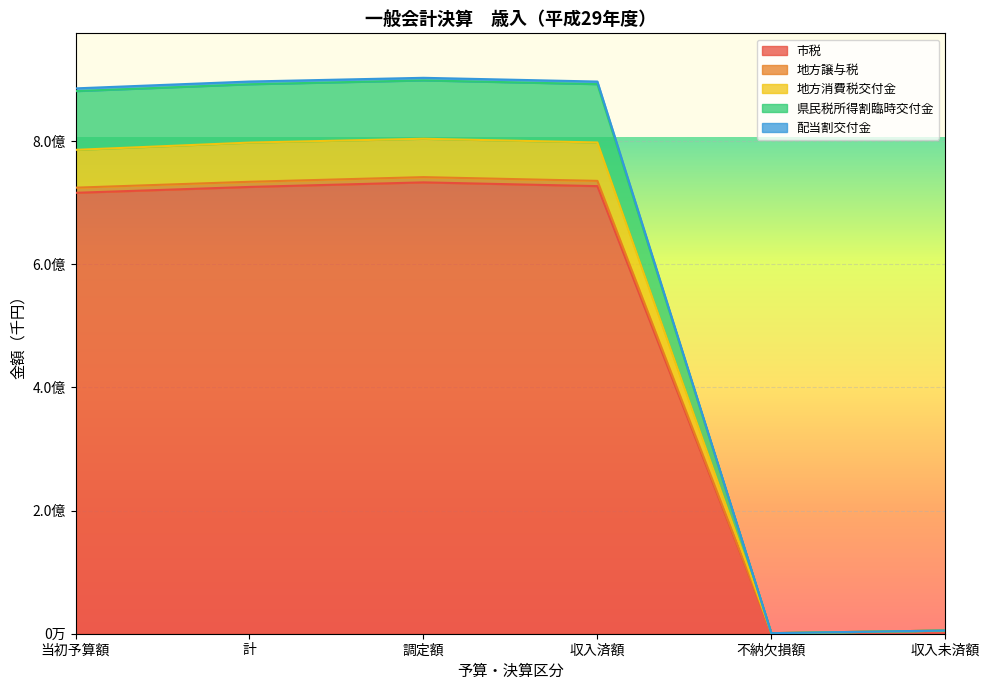

What is the lowest value of the 県民税所得割臨時交付金 series?

887337.4